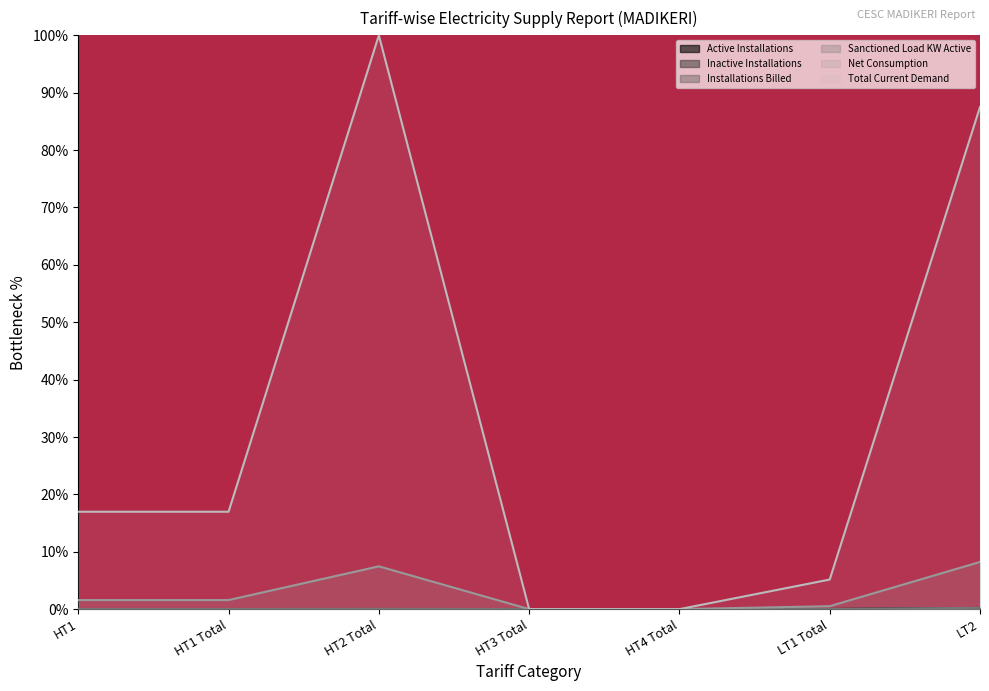

Which category has the lowest value in the Total Current Demand series?

HT3 Total